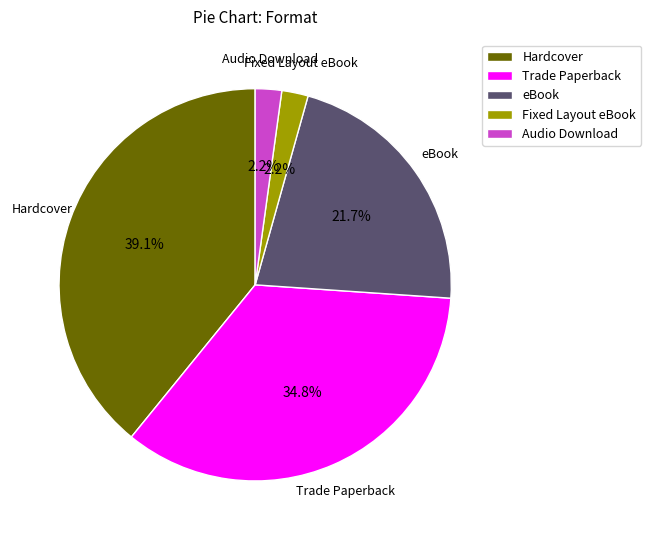

What is the largest slice in the pie chart?

Hardcover